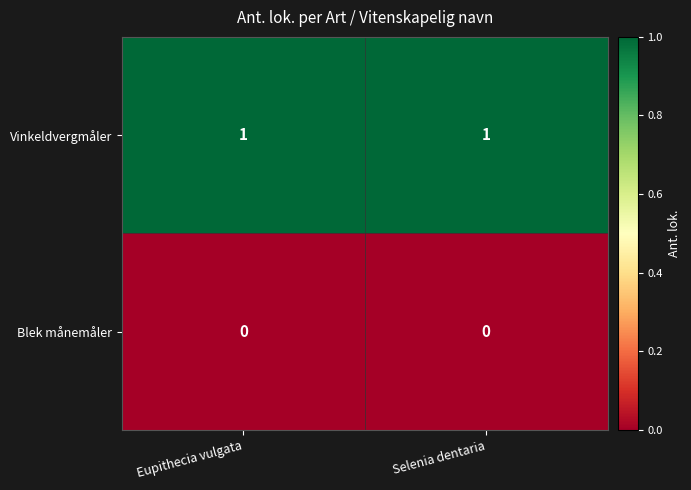

True or false: Vinkeldvergmåler has a value of 1 at Eupithecia vulgata.

True